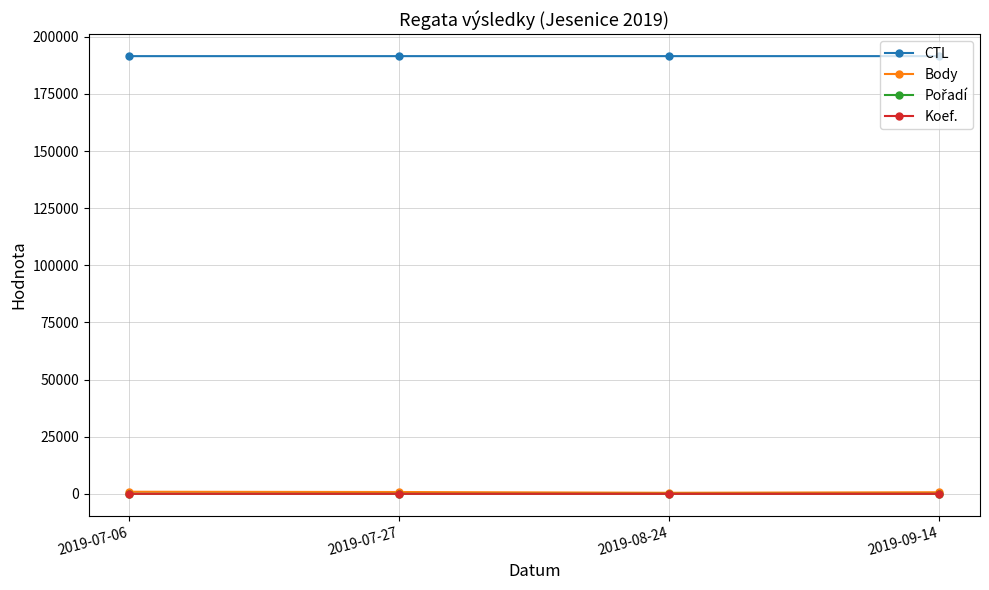

Is it true that CTL equals 191506 at 2019-07-06?

True